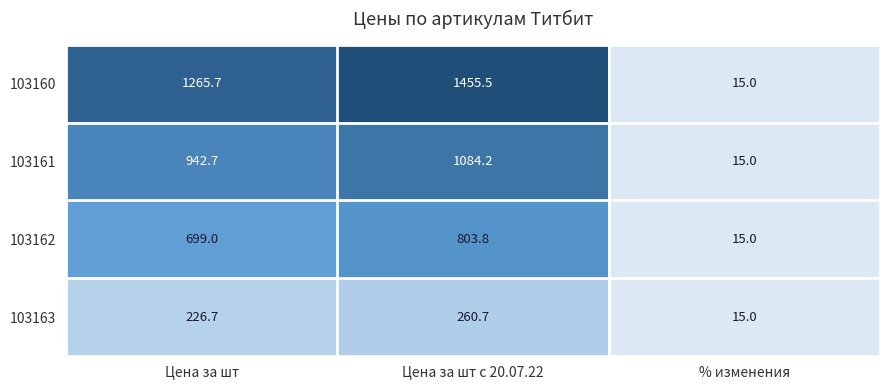

What is the difference between the 103162 values at % изменения and Цена за шт?

684.0